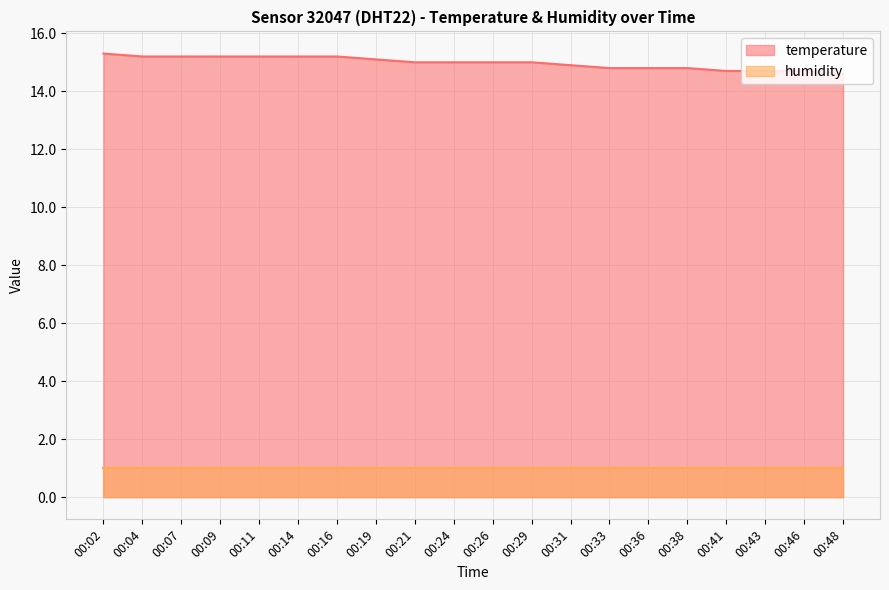

True or false: there are more than 2 points higher than both neighbors.

False